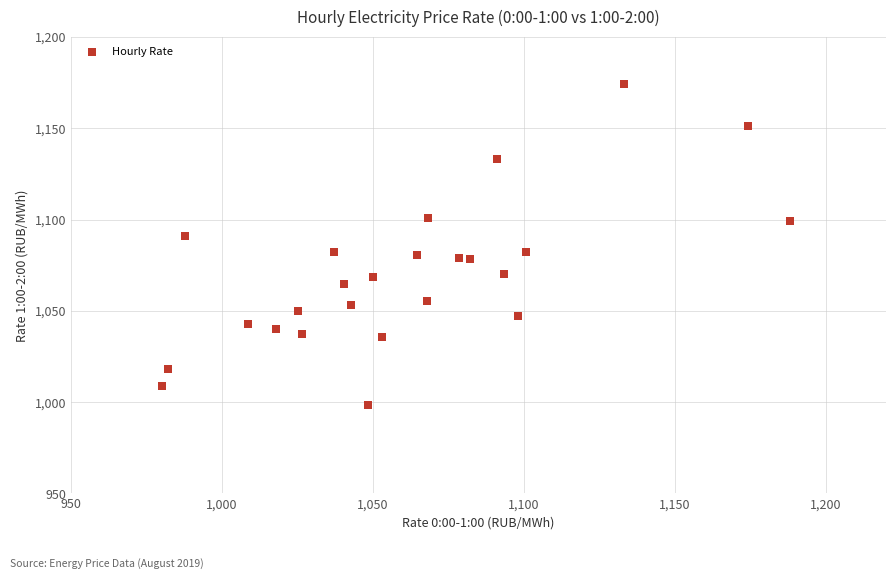

What is the range of Y values (max minus min)?

175.6